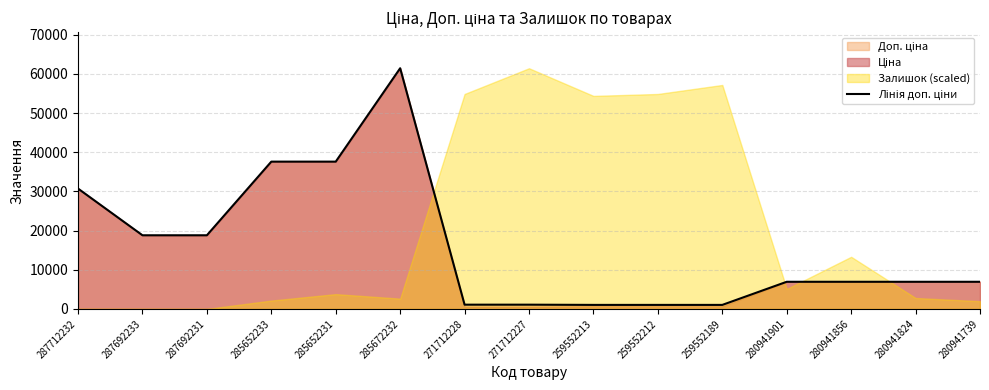

What position from the left is 287712232?

1